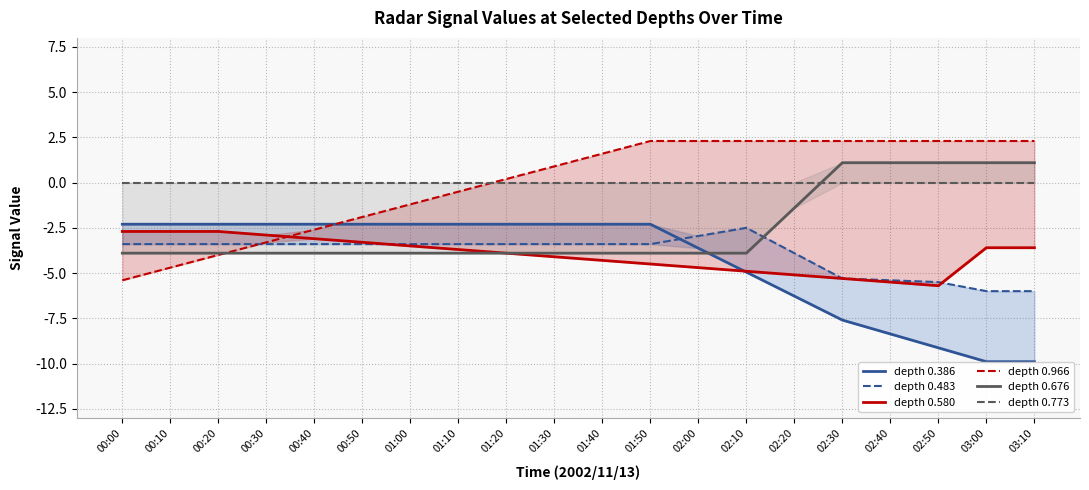

After their last crossing, which series has the higher values: depth 0.966 or depth 0.580?

depth 0.966